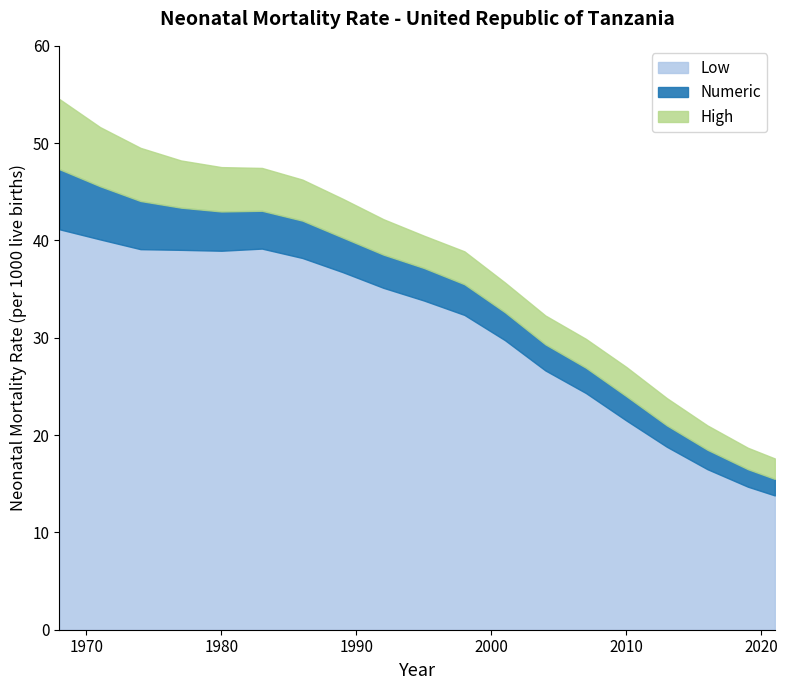

Which series has the largest range (max minus min)?

High